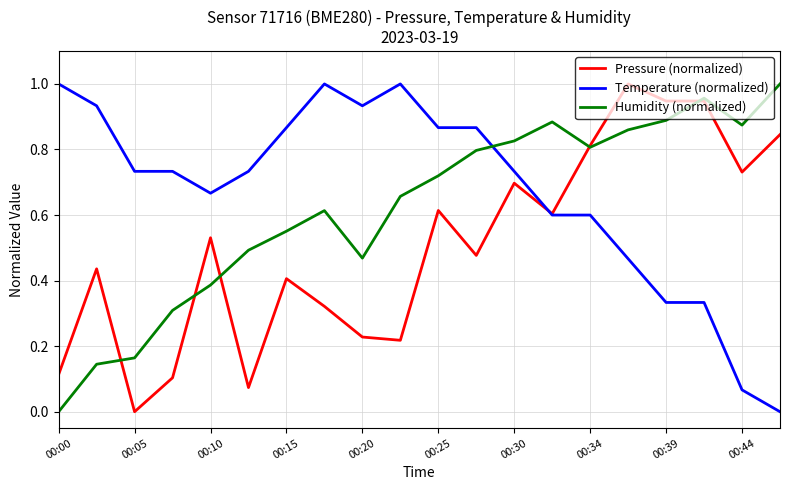

After their last crossing, which series has the higher values: Temperature (normalized) or Humidity (normalized)?

Humidity (normalized)